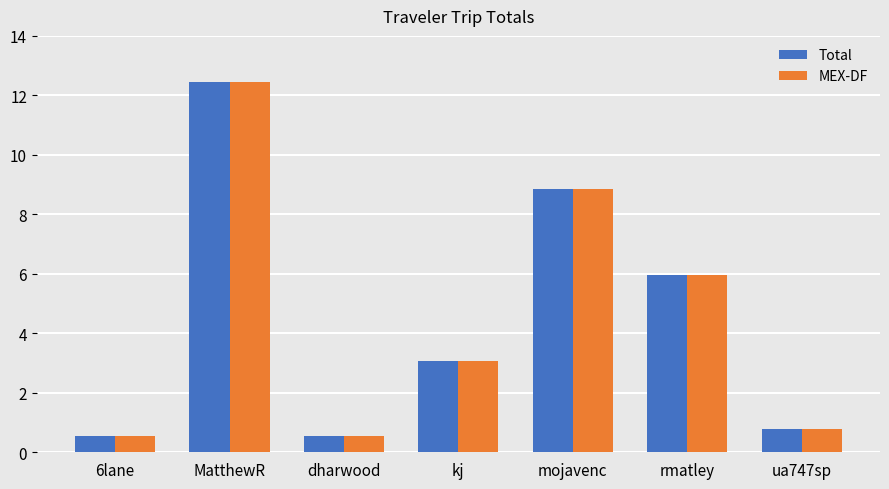

How many bars are there in total?

14